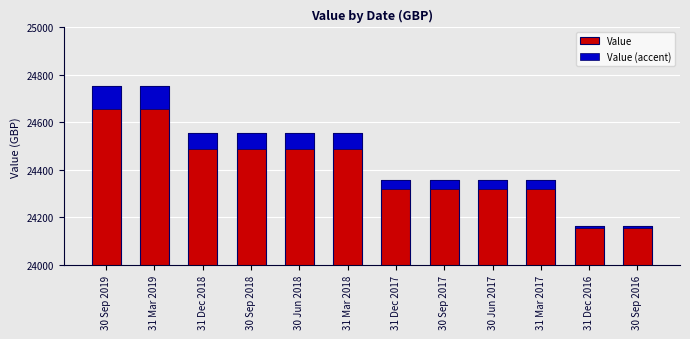

At which label is the value closest to 24459?

31 Dec 2018